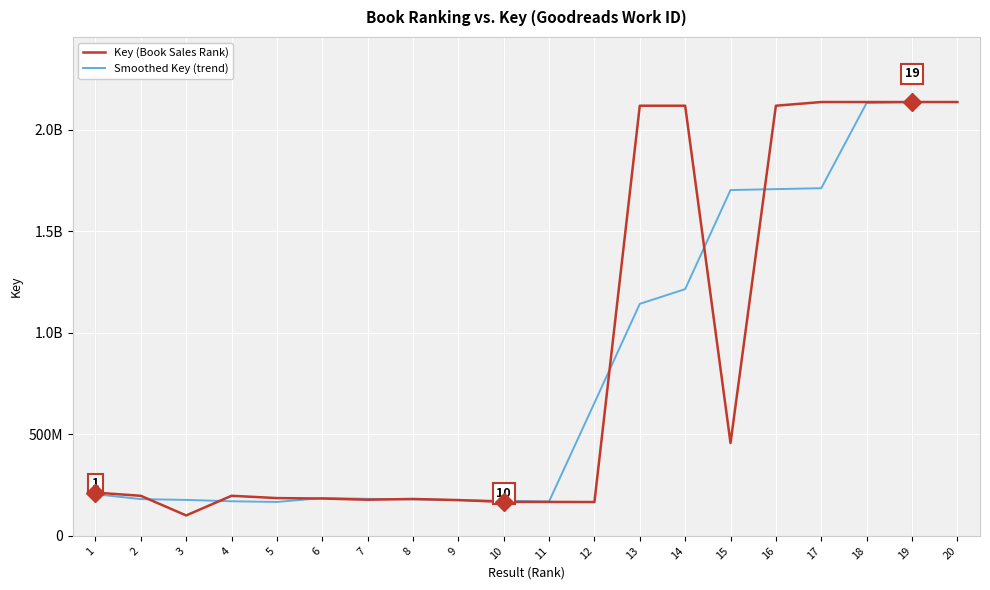

Does the chart display data point markers on the line(s)?

No